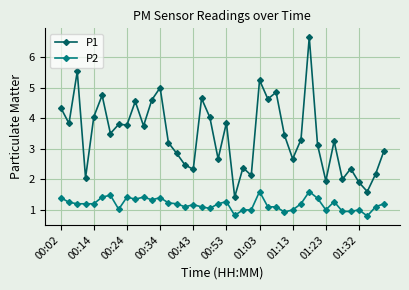

What is the difference between the maximum and minimum values in the P2 series?

0.8